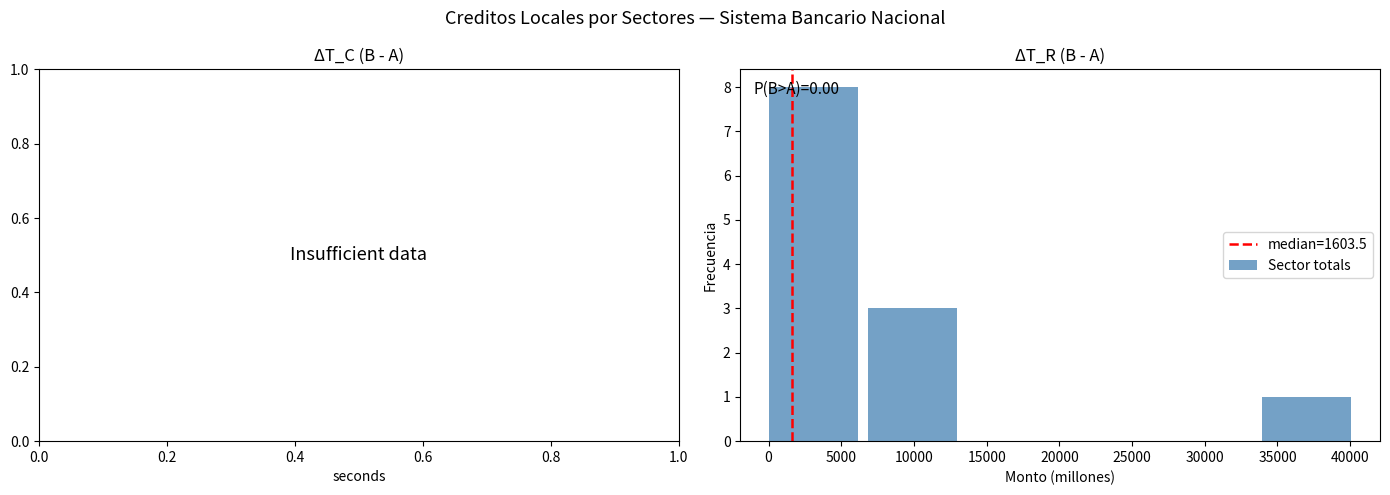

Over which range of the x-axis is the bar tallest?

0 to 7000